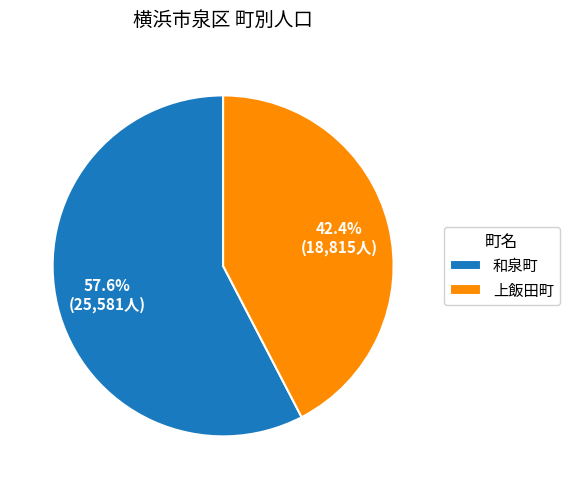

Which slice is the largest?

和泉町